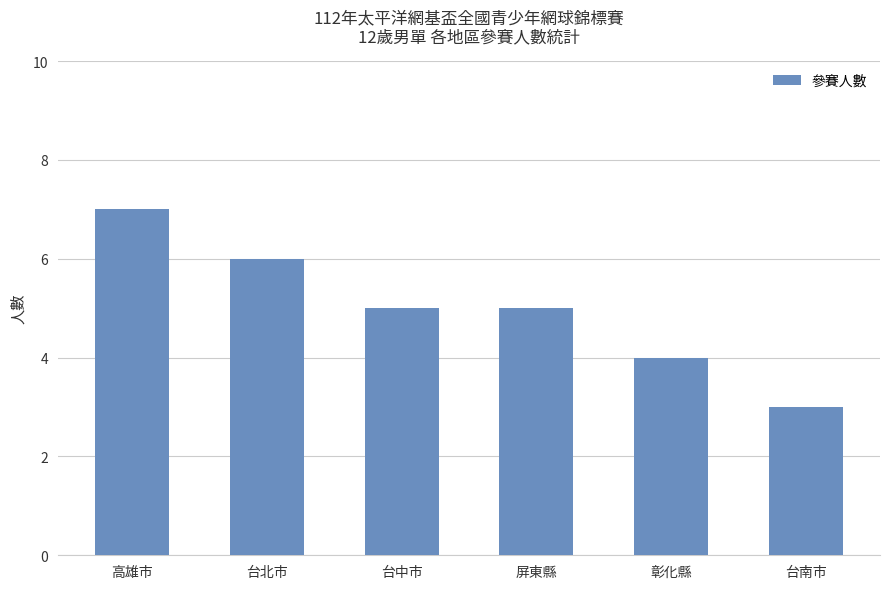

Does the chart contain stacked bars?

No